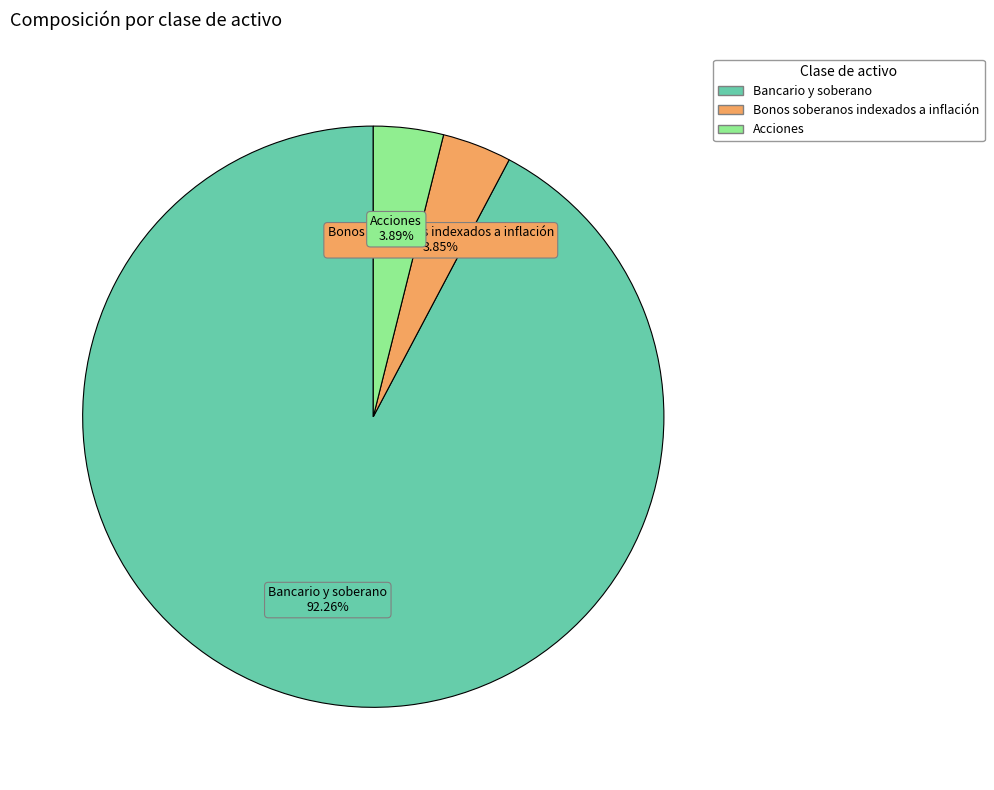

What is the ratio of the value at Acciones to the value at Bonos soberanos indexados a inflación?

1.0